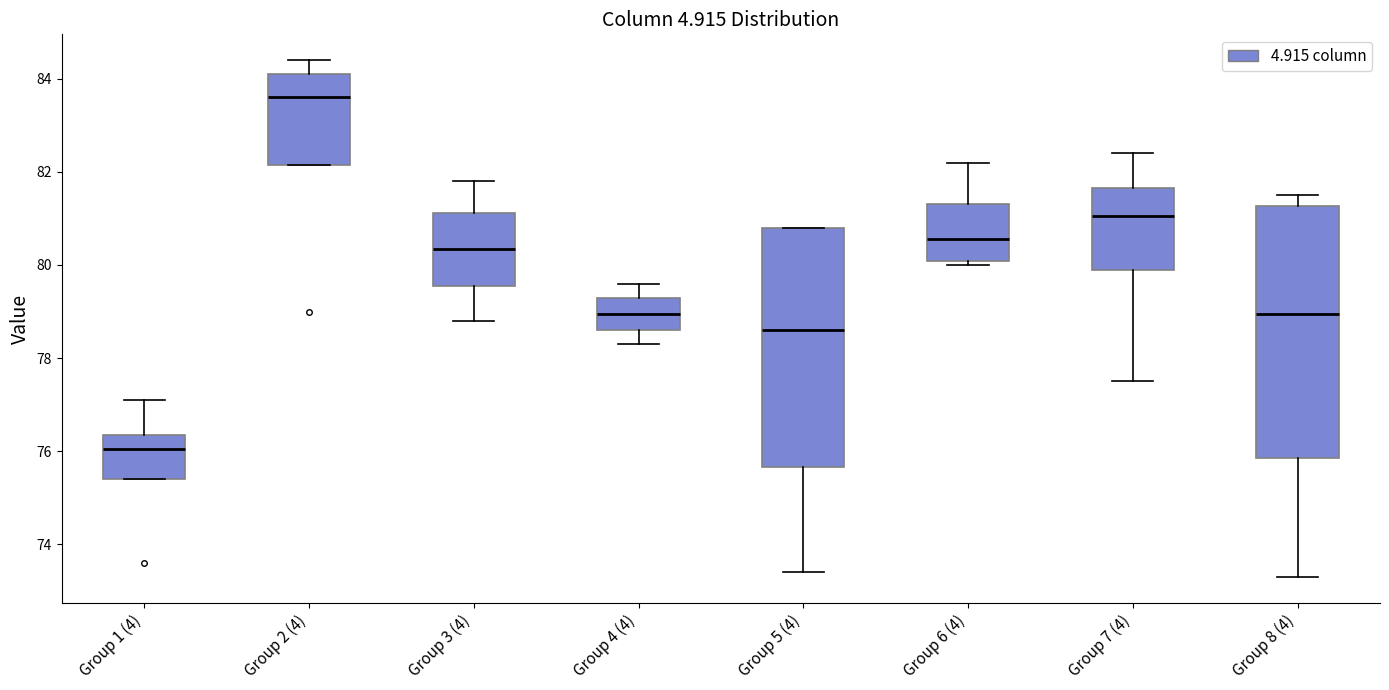

Reading left to right, read every box against the y-axis: the position of its median line, the range the box covers, and the ends of its whiskers. The values are not printed on the chart, so give them approximately, as read against the axis.

Group 1 (4): median 76.0, box 75.4 to 76.4, whiskers 75.4 to 77.2
Group 2 (4): median 83.6, box 82.2 to 84.2, whiskers 82.2 to 84.4
Group 3 (4): median 80.4, box 79.6 to 81.2, whiskers 78.8 to 81.8
Group 4 (4): median 79.0, box 78.6 to 79.4, whiskers 78.4 to 79.6
Group 5 (4): median 78.6, box 75.6 to 80.8, whiskers 73.4 to 80.8
Group 6 (4): median 80.6, box 80.0 to 81.4, whiskers 80.0 (just below the box's lower edge) to 82.2
Group 7 (4): median 81.0, box 80.0 to 81.6, whiskers 77.6 to 82.4
Group 8 (4): median 79.0, box 75.8 to 81.2, whiskers 73.4 to 81.6